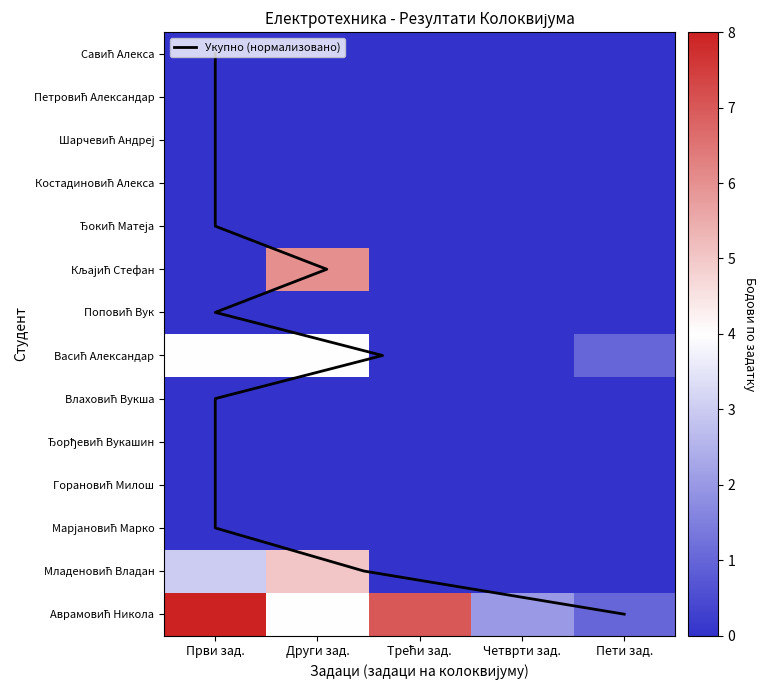

Rank the series by their maximum value, from lowest to highest.

Савић Алекса, Петровић Александар, Шарчевић Андреј, Костадиновић Алекса, Ђокић Матеја, Поповић Вук, Влаховић Вукша, Ђорђевић Вукашин, Горановић Милош, Марјановић Марко, Васић Александар, Младеновић Владан, Кљајић Стефан, Аврамовић Никола